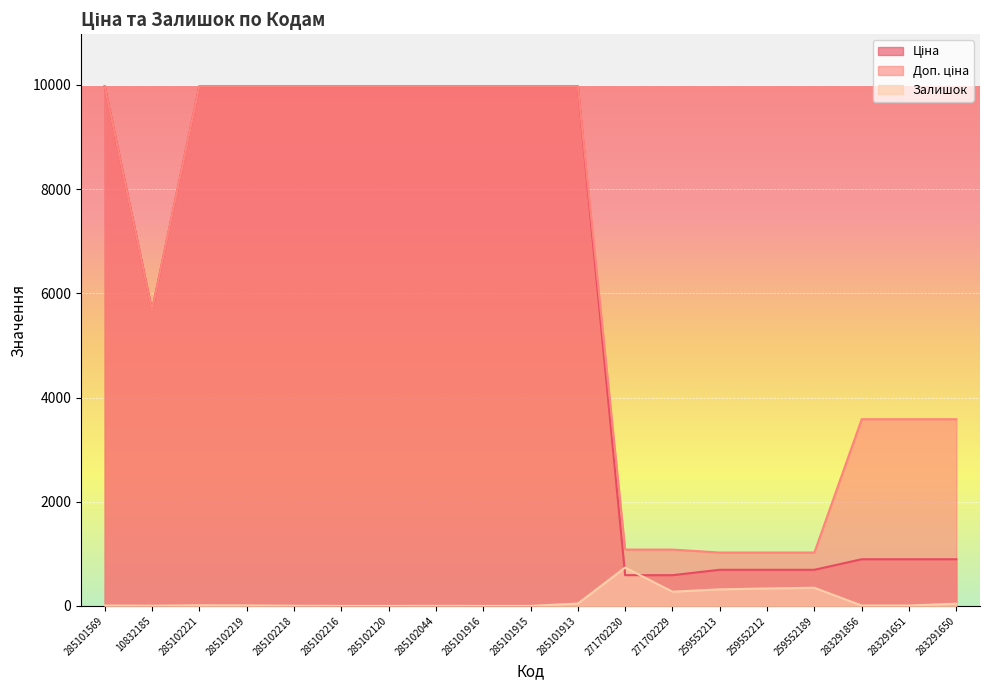

What is the label of the 11th point from the right?

285101916